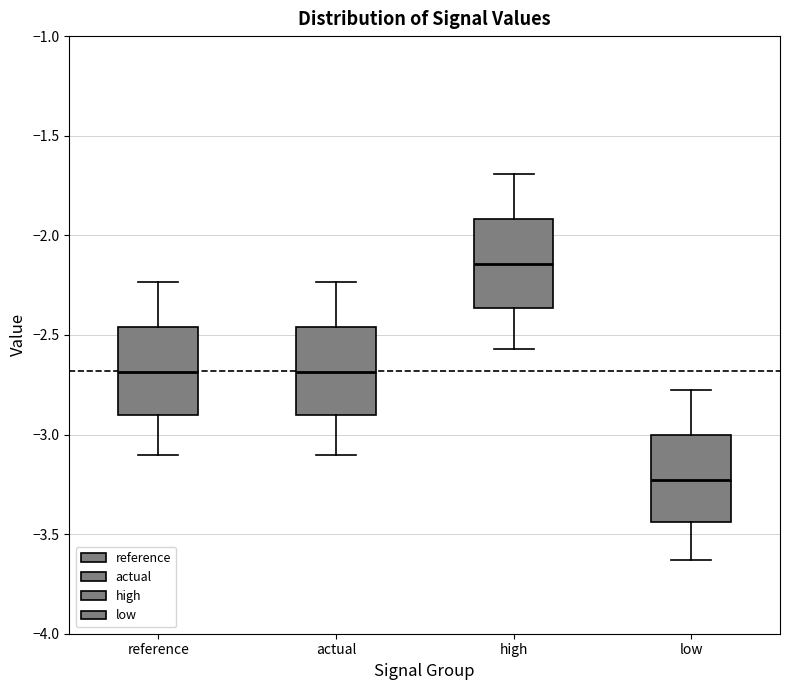

Where is the upper edge of the box for low on the y-axis? The values are not printed on the chart, so give them approximately, as read against the axis.

-3.00